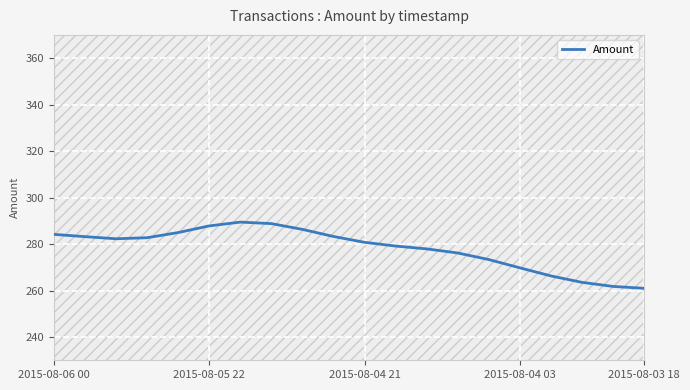

Is it true that the value at 14 is 273.3?

True